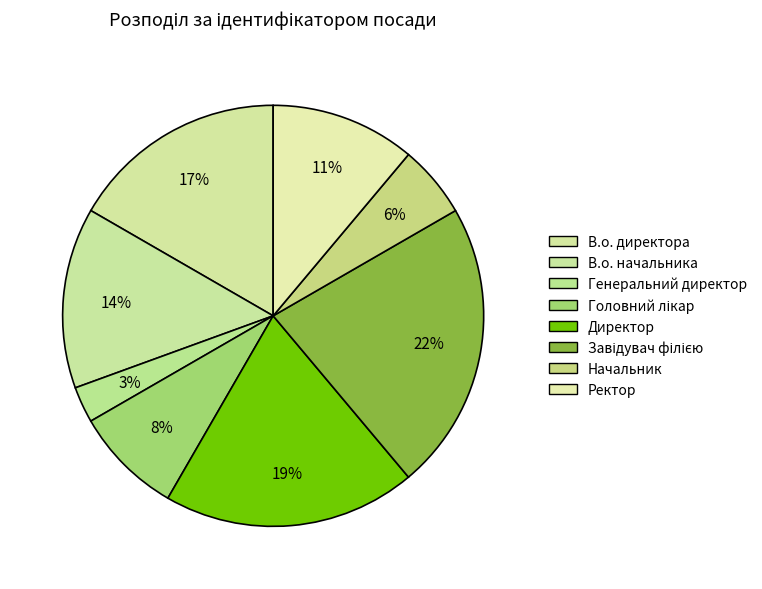

Between Головний лікар and В.о. директора, which is larger?

В.о. директора